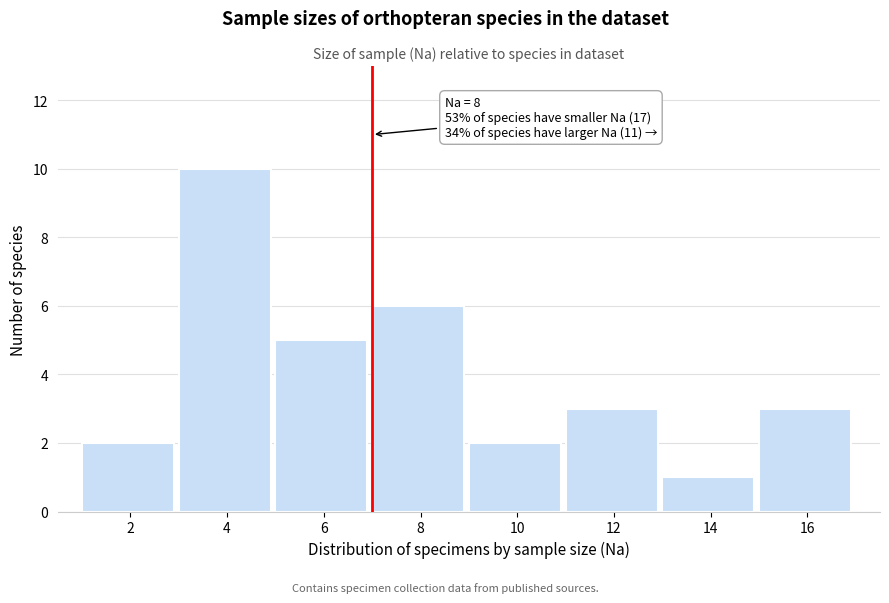

Reading left to right, extract all data points from this chart.

2	10	5	6	2	3	1	3